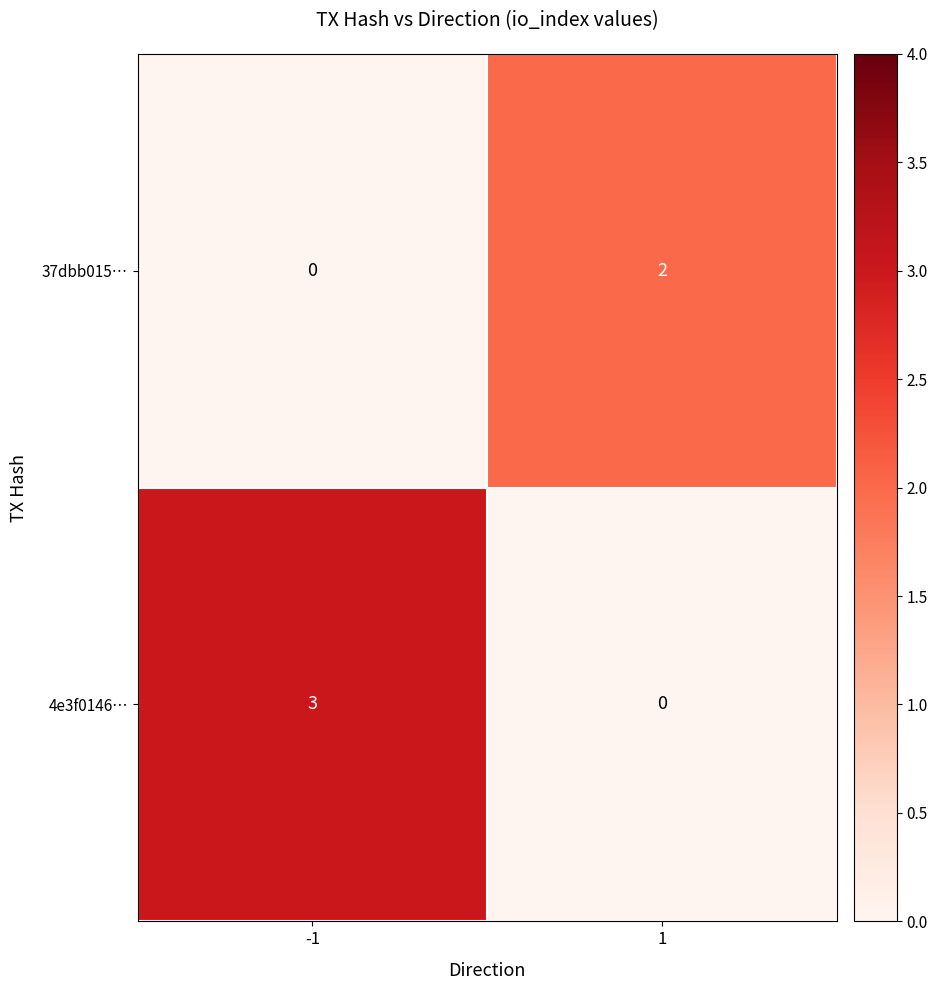

What is the total value across all series at -1?

3